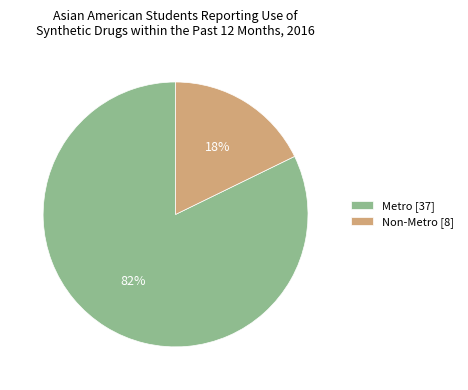

Do Metro and Non-Metro together represent more than half of the pie?

Yes